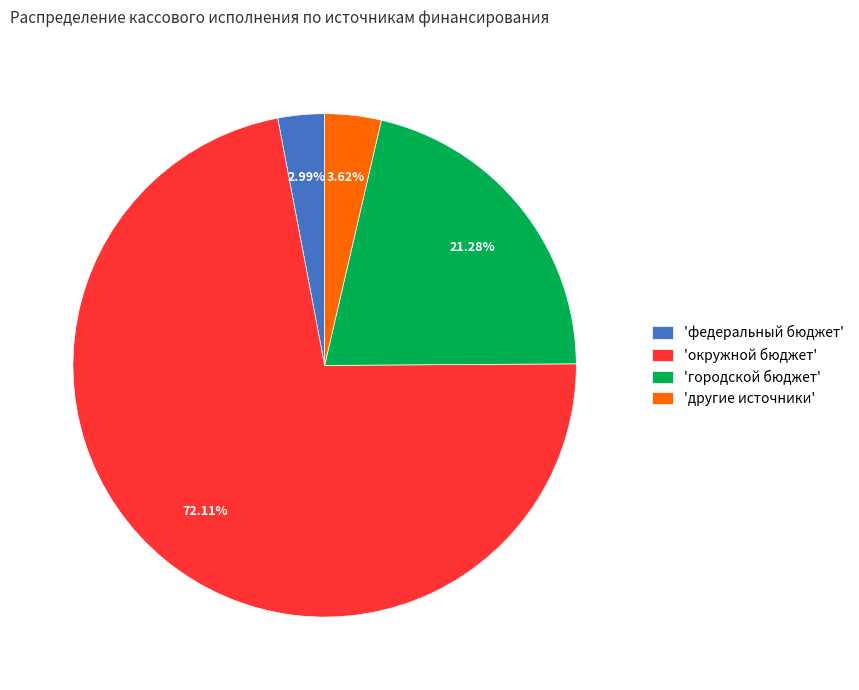

Combined, do 'другие источники' and 'федеральный бюджет' account for over 50%?

No